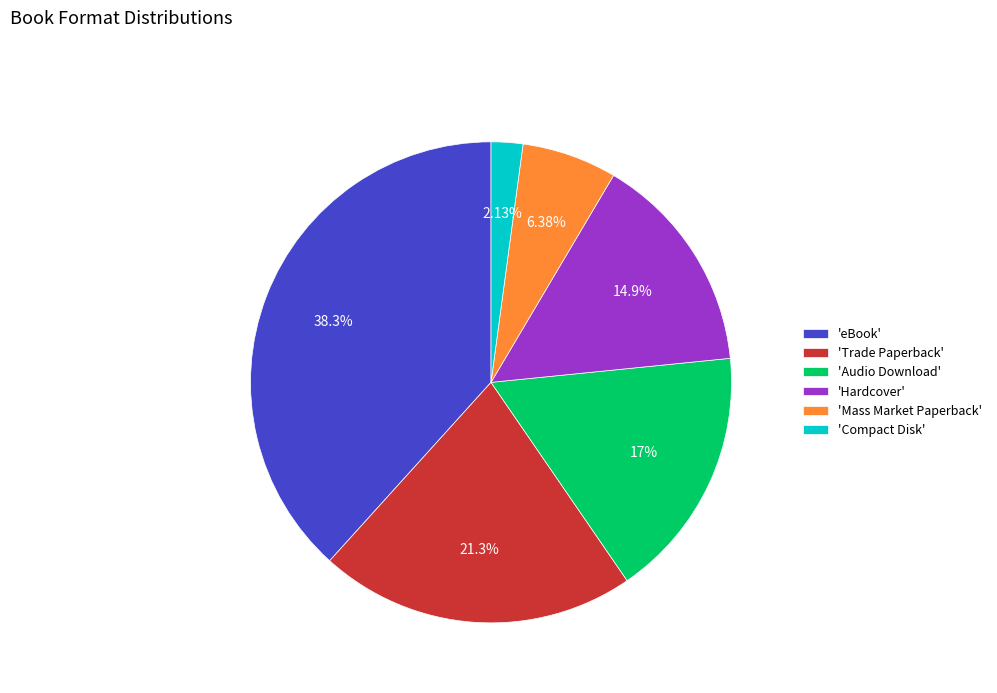

Which category has the smallest portion of the pie?

'Compact Disk'